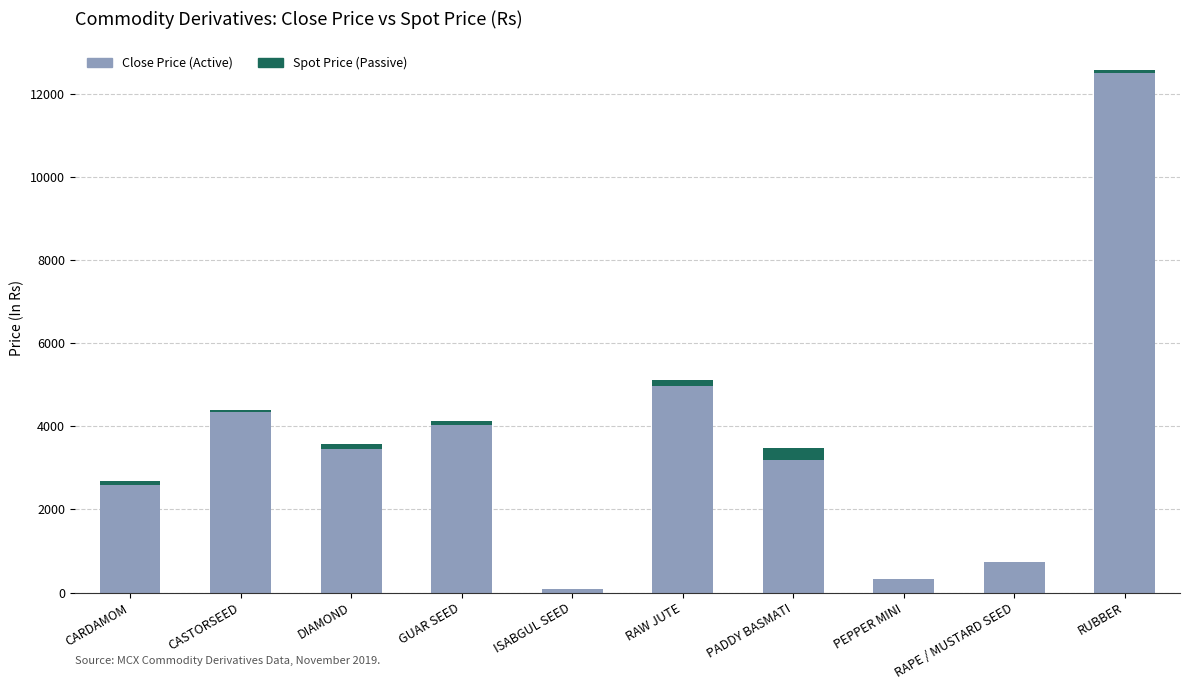

At which label does Close Price (Active) reach its peak?

RUBBER